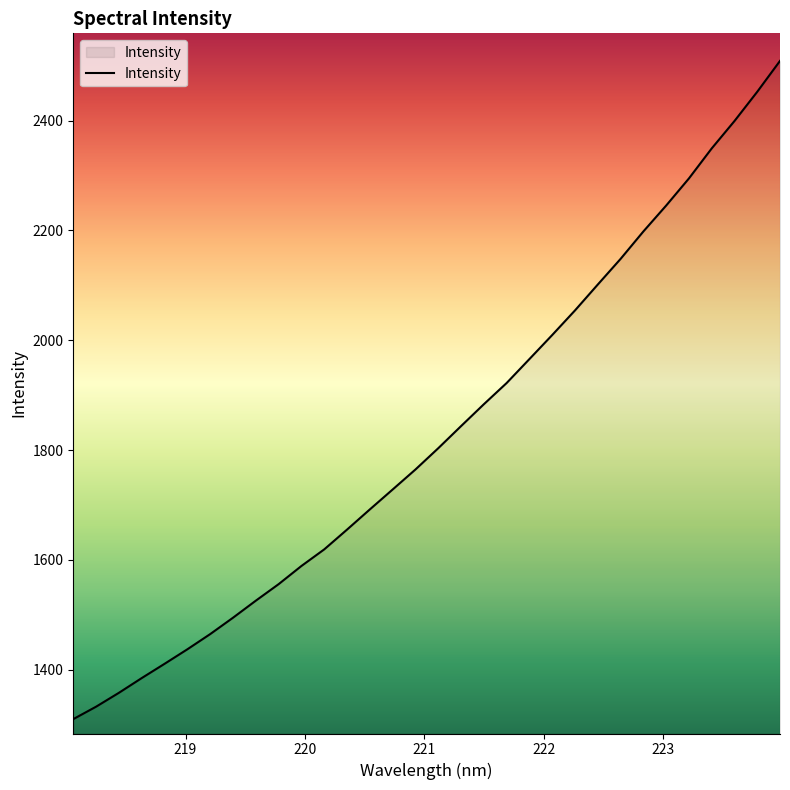

What is the smallest value displayed?

1309.9